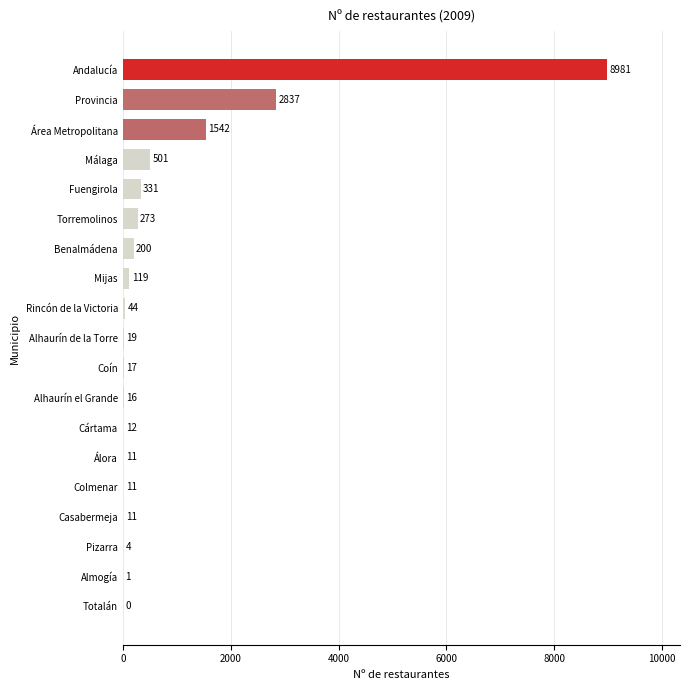

What is the sum of the values at Málaga and Alhaurín el Grande?

517